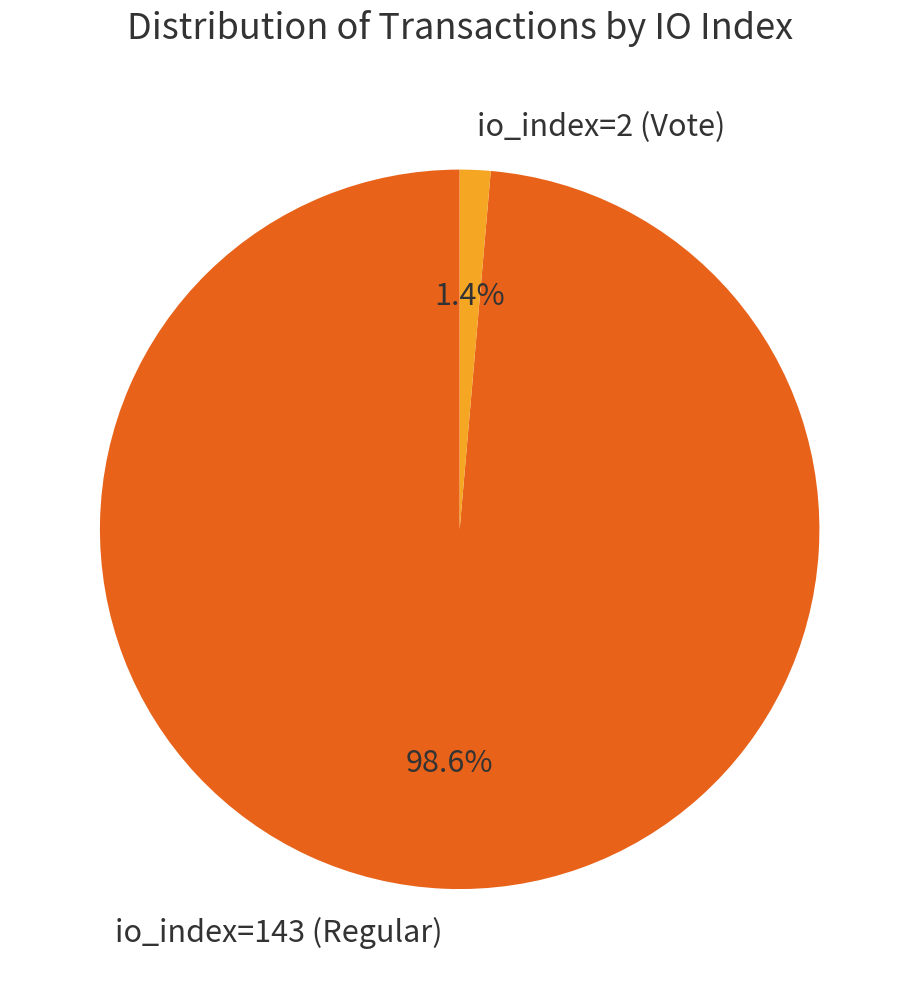

Is io_index=143 (Regular) the majority of the pie?

Yes